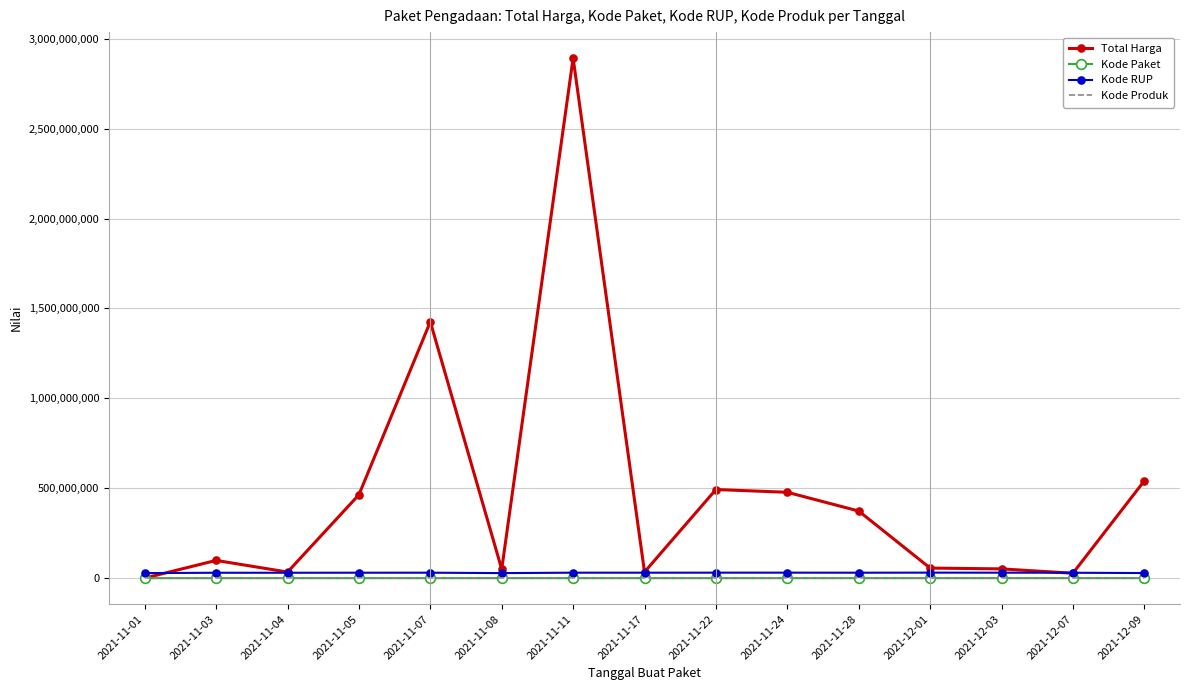

What is the difference between the maximum and minimum values in the Kode Paket series?

139353